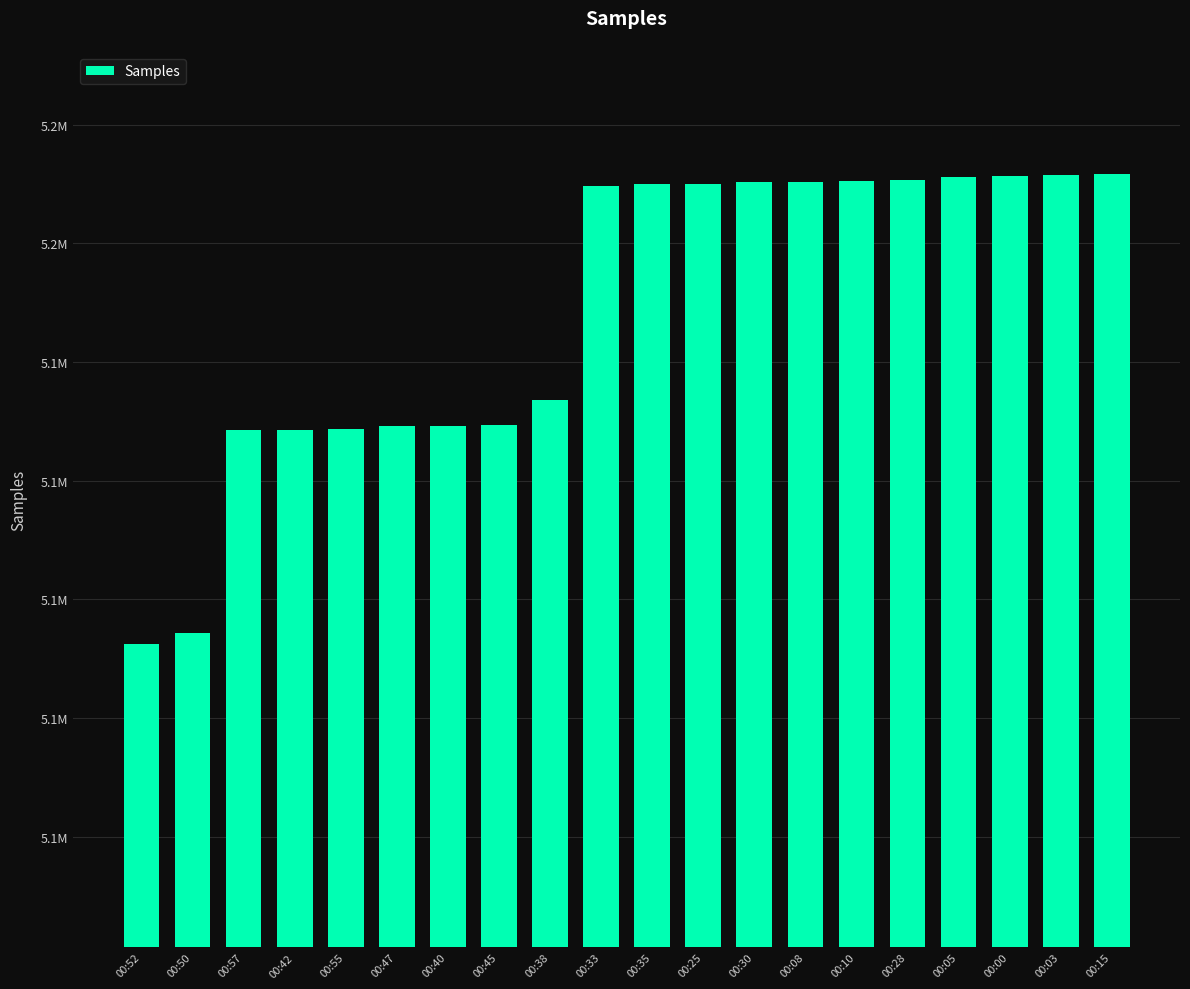

How many bars are there in total?

20